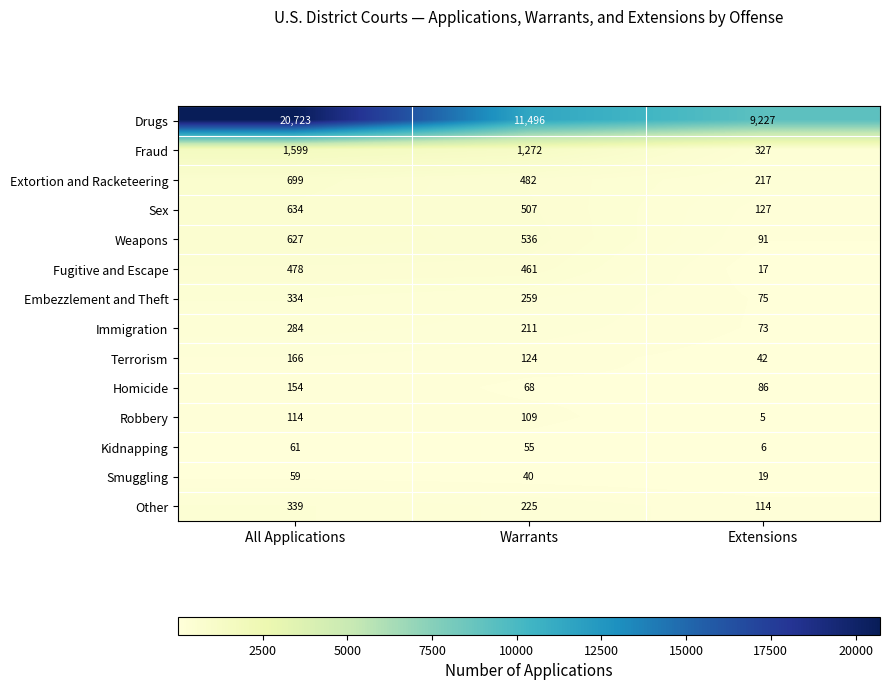

Rank the categories by Homicide value from lowest to highest.

Warrants, Extensions, All Applications